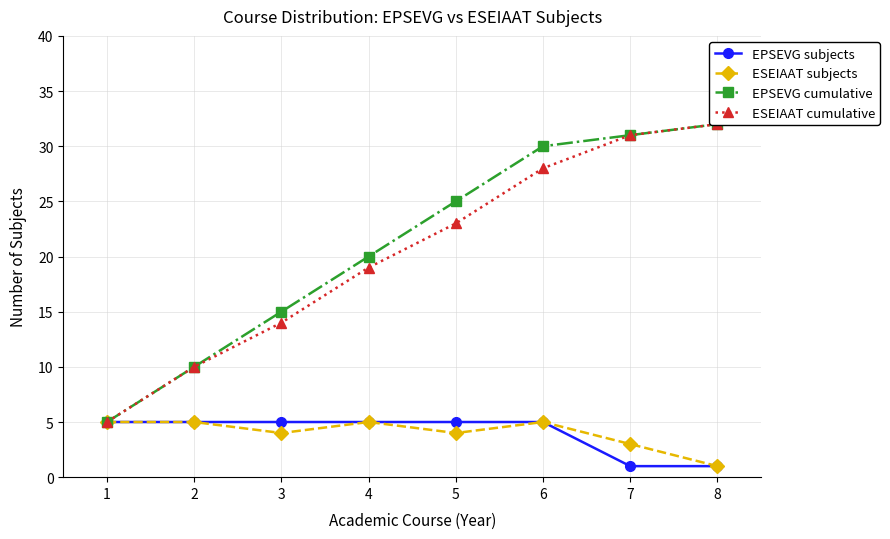

True or false: EPSEVG subjects and ESEIAAT subjects intersect in this chart.

False